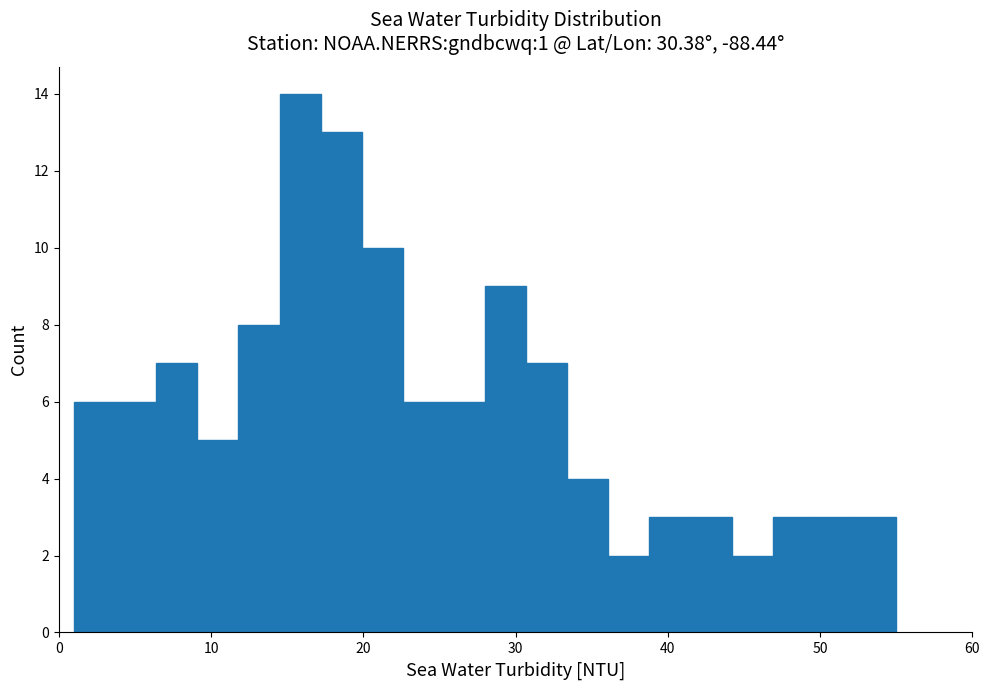

Read against the x-axis, roughly where is the centre of the tallest bar?

16